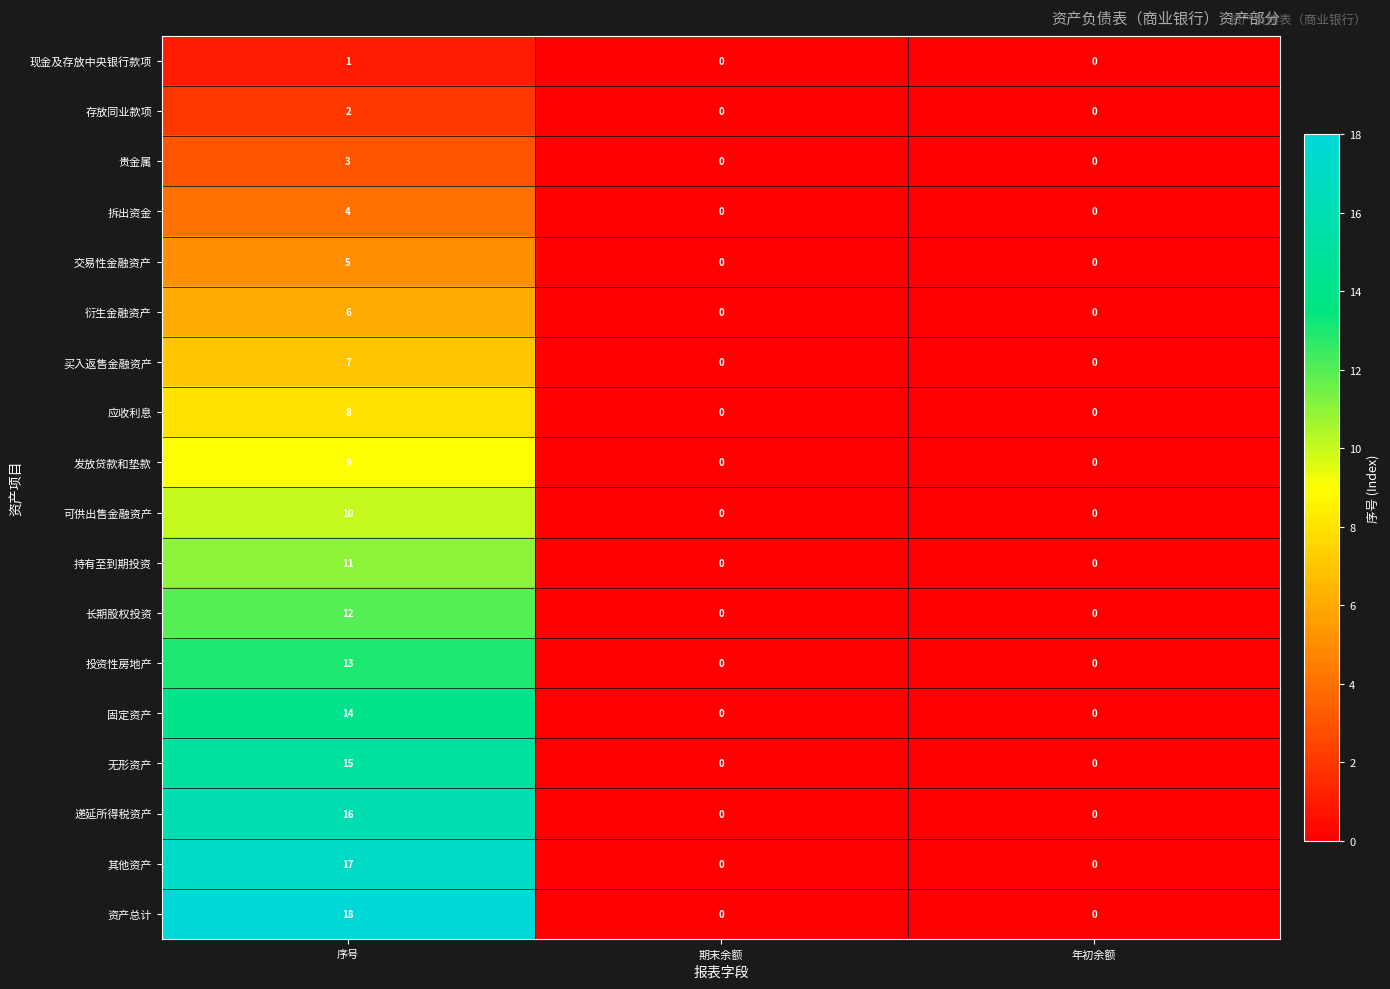

At which category is the sum across all series the highest?

序号